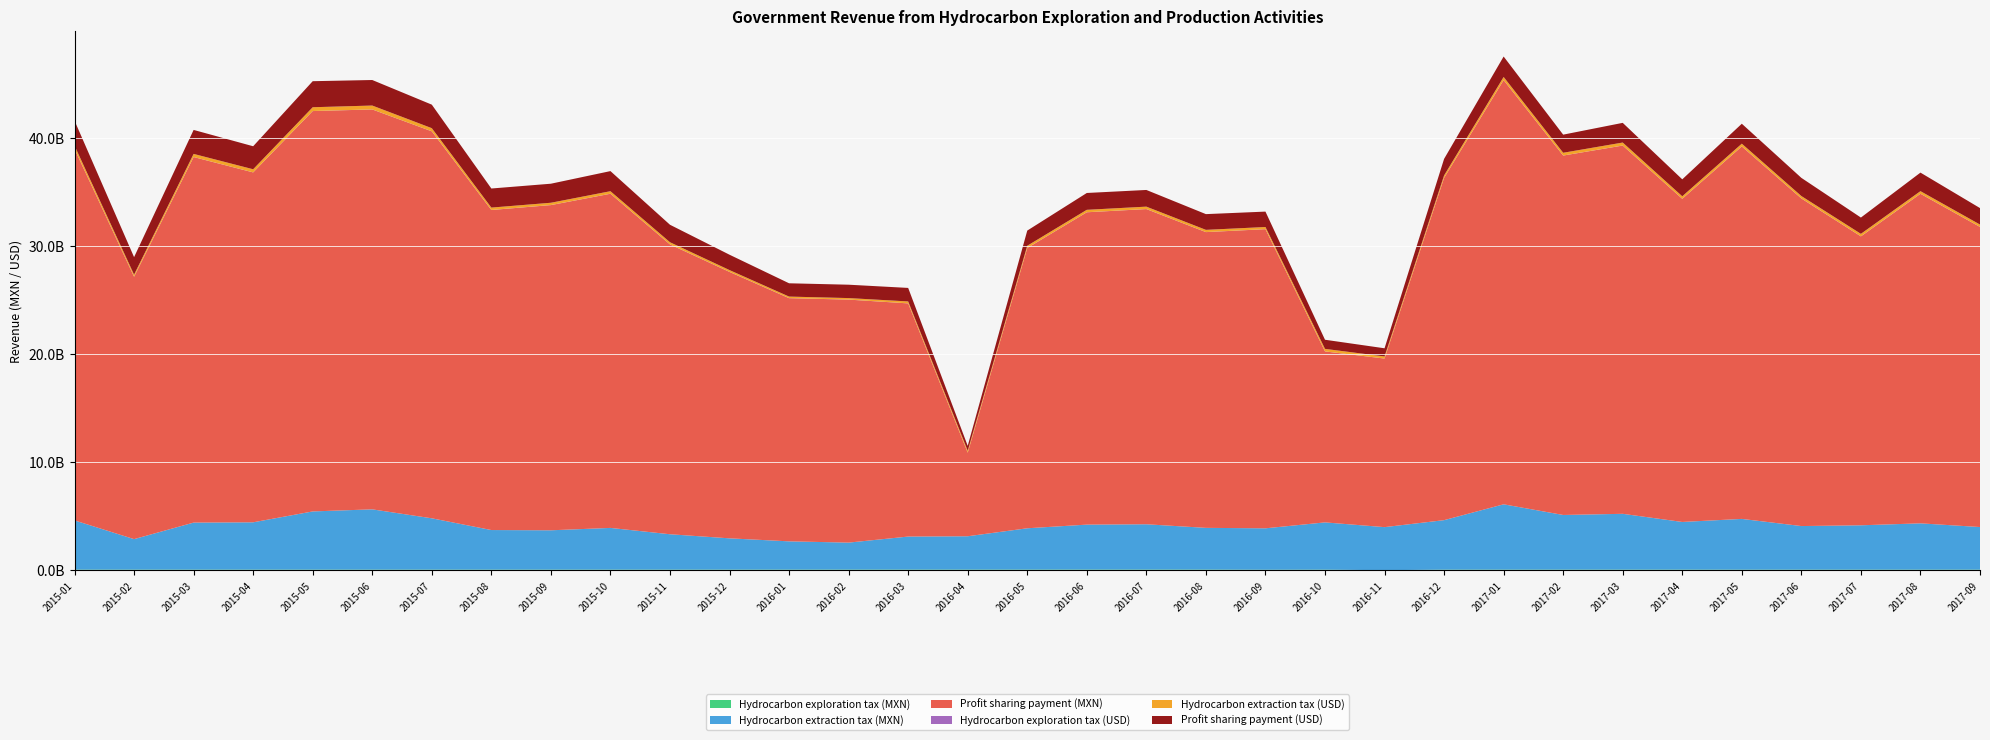

Reading right to left, transcribe all the data shown in this chart.

Hydrocarbon exploration tax (MXN): 2017-09=81539507	2017-08=81539507	2017-07=81539507	2017-06=81293756	2017-05=78596990	2017-04=82764840	2017-03=82789877	2017-02=82789877	2017-01=83087738	2016-12=80303577	2016-11=27133748	2016-10=80313892	2016-09=71339475	2016-08=85630428	2016-07=88047139	2016-06=88047139	2016-05=85854628	2016-04=85854628	2016-03=85854628	2016-02=85854628	2016-01=84237815	2015-12=82416060	2015-11=82416060	2015-10=82416060	2015-09=82416060	2015-08=82416060	2015-07=82416060	2015-06=82416060	2015-05=82416060	2015-04=82416060	2015-03=82416060	2015-02=82416061	2015-01=82416061
Hydrocarbon extraction tax (MXN): 2017-09=3934721349	2017-08=4276514609	2017-07=4095999210	2017-06=4025753222	2017-05=4689605415	2017-04=4402853461	2017-03=5155860200	2017-02=5049276165	2017-01=6034266302	2016-12=4572578577	2016-11=3980569910	2016-10=4365596306	2016-09=3827163433	2016-08=3854864693	2016-07=4184180397	2016-06=4151536586	2016-05=3816032271	2016-04=3078951969	2016-03=3050528830	2016-02=2491348696	2016-01=2609772585	2015-12=2889540708	2015-11=3267250352	2015-10=3853636947	2015-09=3633058072	2015-08=3656274309	2015-07=4741293740	2015-06=5569187040	2015-05=5377043379	2015-04=4370766968	2015-03=4345056154	2015-02=2816811210	2015-01=4547692598
Profit sharing payment (MXN): 2017-09=27734523379	2017-08=30456783546	2017-07=26701828618	2017-06=30273477125	2017-05=34423255100	2017-04=29864740985	2017-03=34034424163	2017-02=33216407392	2017-01=39201998150	2016-12=31632892401	2016-11=15579763378	2016-10=15799612434	2016-09=27646431252	2016-08=27332433929	2016-07=29130353403	2016-06=28867144028	2016-05=25900501122	2016-04=7720972581	2016-03=21549024215	2016-02=22458369968	2016-01=22474343425	2015-12=24620405528	2015-11=26786009756	2015-10=30882556898	2015-09=30054432660	2015-08=29578998418	2015-07=35763527389	2015-06=36959324505	2015-05=37001186104	2015-04=32336993054	2015-03=33784361272	2015-02=24247729014	2015-01=34323000000
Hydrocarbon exploration tax (USD): 2017-09=4480709	2017-08=4587236	2017-07=4595457	2017-06=4509330	2017-05=4211086	2017-04=4340737	2017-03=4425396	2017-02=4174518	2017-01=4002530	2016-12=3886158	2016-11=1315735	2016-10=4287889	2016-09=3675663	2016-08=4555948	2016-07=4659096	2016-06=4745197	2016-05=4646391	2016-04=4987923	2016-03=4976820	2016-02=4724919	2016-01=4605524	2015-12=4752999	2015-11=4971291	2015-10=4958281	2015-09=4826115	2015-08=4914962	2015-07=5009729	2015-06=5262872	2015-05=5360847	2015-04=5420575	2015-03=5406920	2015-02=5508211	2015-01=5553119
Hydrocarbon extraction tax (USD): 2017-09=216218428	2017-08=240587478	2017-07=230845053	2017-06=223306831	2017-05=251260717	2017-04=230914850	2017-03=275598020	2017-02=254599901	2017-01=290684736	2016-12=221282354	2016-11=193020725	2016-10=233075444	2016-09=197189051	2016-08=205097268	2016-07=221409807	2016-06=223742203	2016-05=206520956	2016-04=178878836	2016-03=176833024	2016-02=137108774	2016-01=142683814	2015-12=166642101	2015-11=197078750	2015-10=231840941	2015-09=212744439	2015-08=218045508	2015-07=288203519	2015-06=355633627	2015-05=349755971	2015-04=287469134	2015-03=285058169	2015-02=188259317	2015-01=306419380
Profit sharing payment (USD): 2017-09=1524050762	2017-08=1713432884	2017-07=1504879455	2017-06=1679256991	2017-05=1844336787	2017-04=1566305186	2017-03=1819254120	2017-02=1674872550	2017-01=1888452037	2016-12=1530821351	2016-11=755474039	2016-10=843527764	2016-09=1424442322	2016-08=1454216422	2016-07=1541459813	2016-06=1555760928	2016-05=1401716724	2016-04=448567760	2016-03=1249153621	2016-02=1235972943	2016-01=1228737352	2015-12=1419878287	2015-11=1615717424	2015-10=1857943851	2015-09=1759926021	2015-08=1763972616	2015-07=2173916029	2015-06=2360125192	2015-05=2406784710	2015-04=2126832083	2015-03=2216428931	2015-02=1620577515	2015-01=2312652445